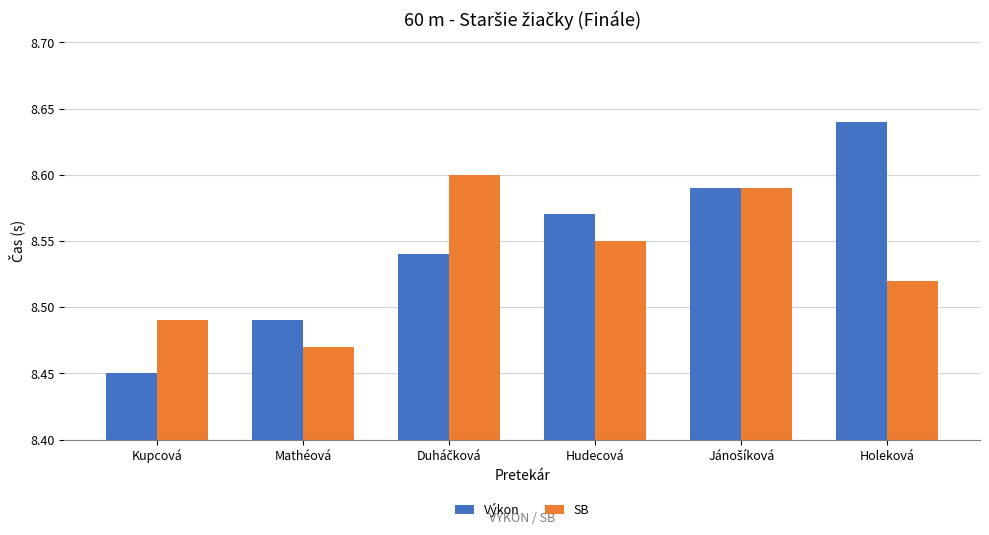

At which category does the chart reach its minimum across all series?

Kupcová